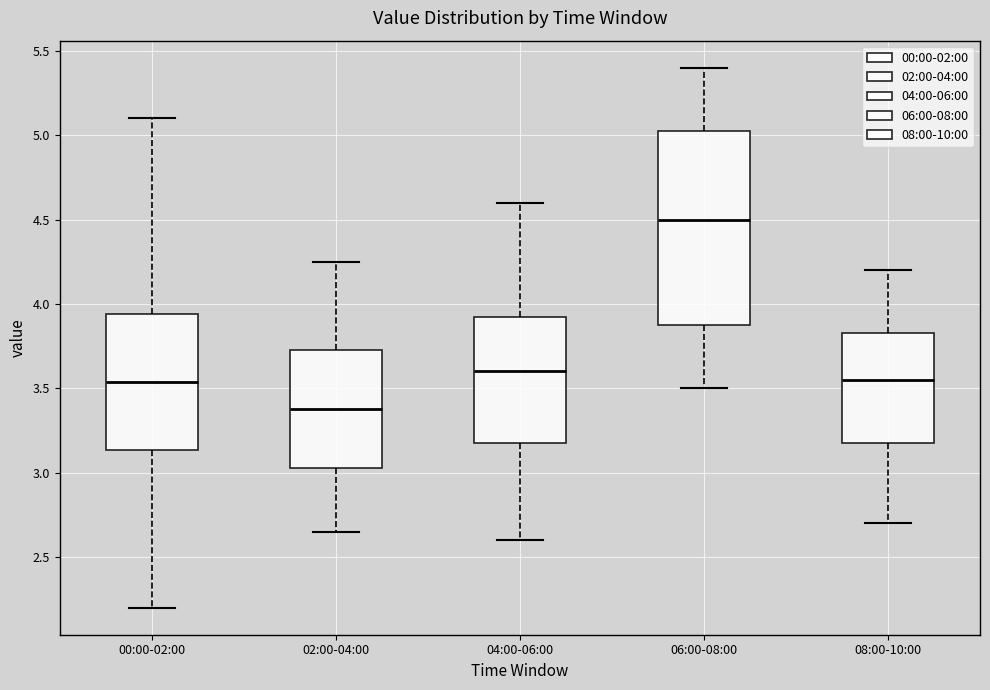

Reading left to right, transcribe this box plot: for each box, give where its median line is, the range the box spans, and where its two whiskers end, as read against the y-axis. The values are not printed on the chart, so give them approximately, as read against the axis.

00:00-02:00: median 3.55, box 3.15 to 3.95, whiskers 2.20 to 5.10
02:00-04:00: median 3.40, box 3.05 to 3.75, whiskers 2.65 to 4.25
04:00-06:00: median 3.60, box 3.20 to 3.95, whiskers 2.60 to 4.60
06:00-08:00: median 4.50, box 3.90 to 5.05, whiskers 3.50 to 5.40
08:00-10:00: median 3.55, box 3.20 to 3.85, whiskers 2.70 to 4.20